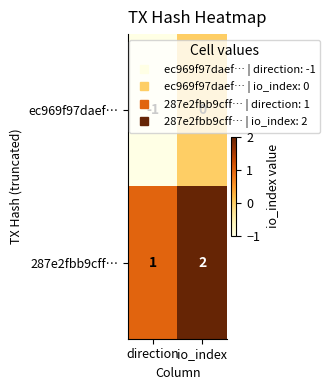

What is the sum of all 287e2fbb9cff… values?

3